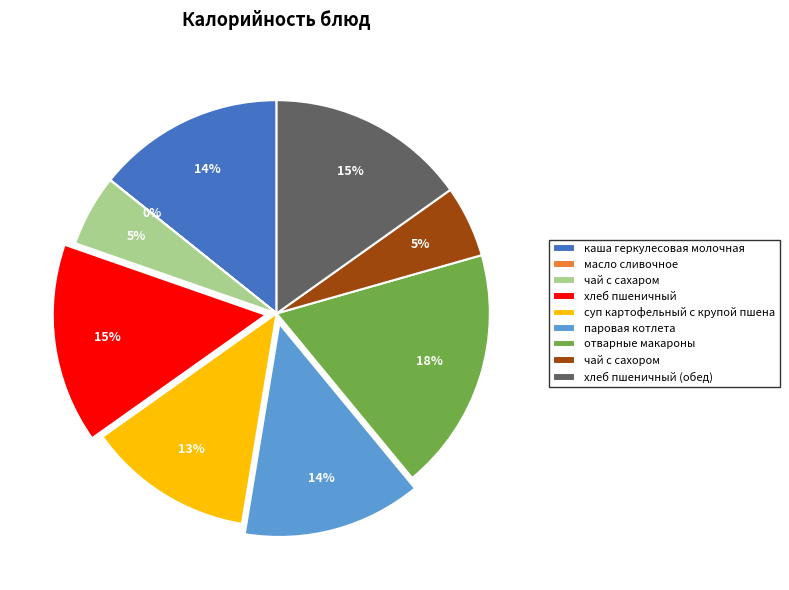

To the nearest percent, what is the difference between the largest and smallest slice percentages?

18%